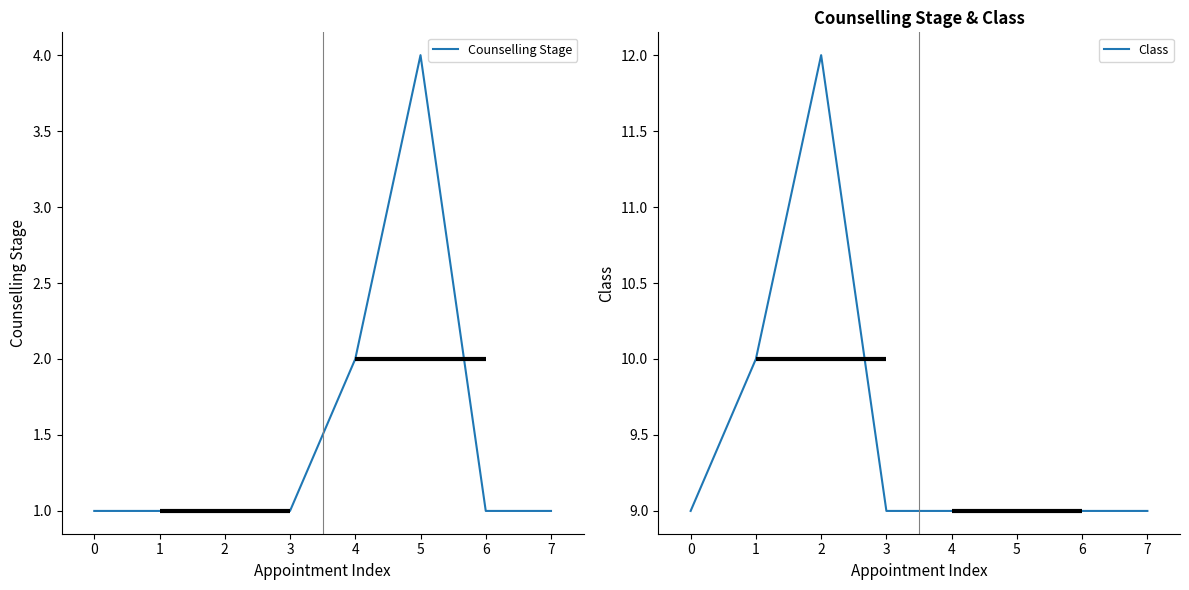

Read the Counselling Stage value at 1.

1